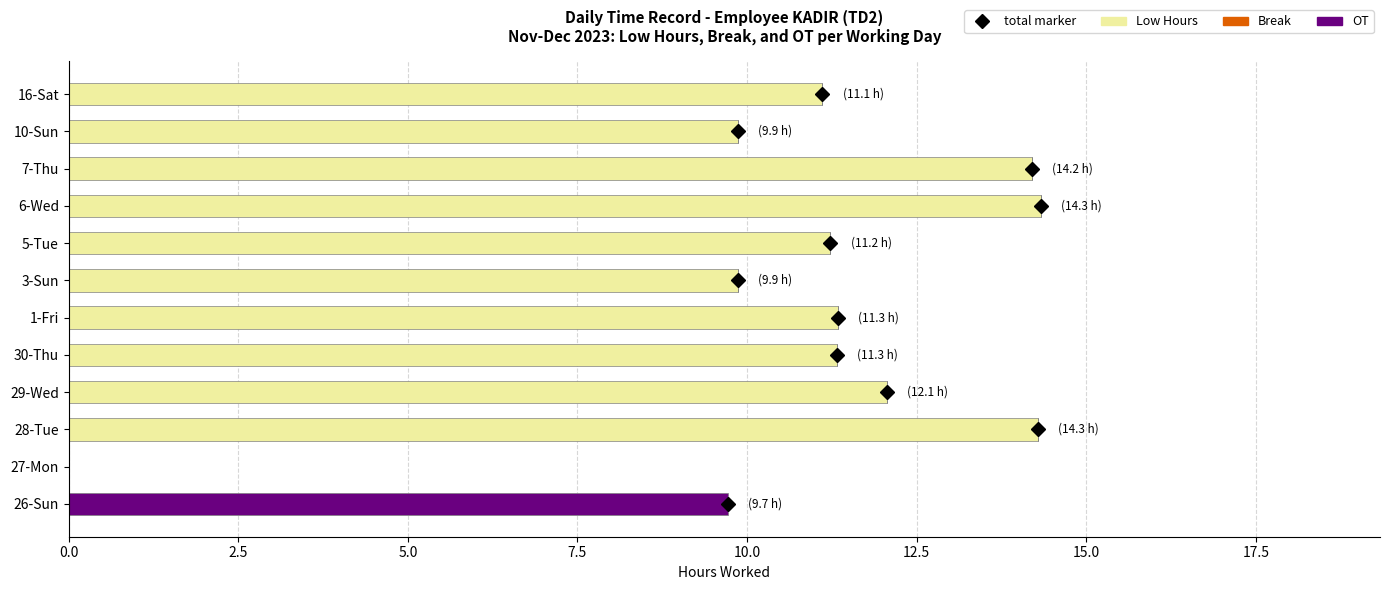

Is it true that Low Hours equals 11.3 at 30-Thu?

True